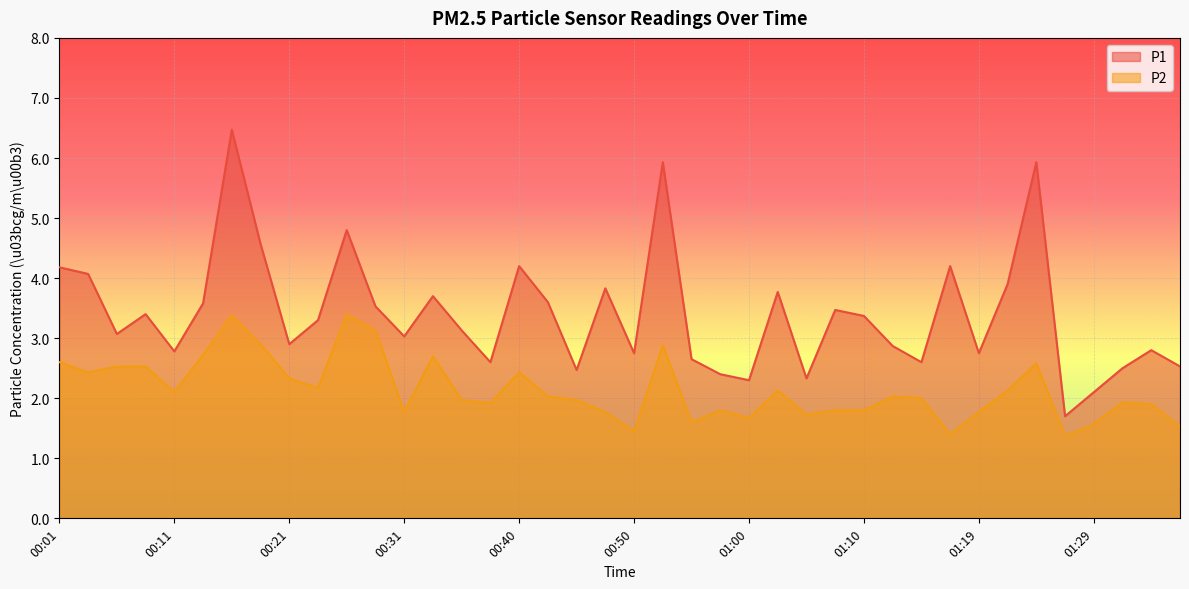

How many categories are shown in the chart?

40